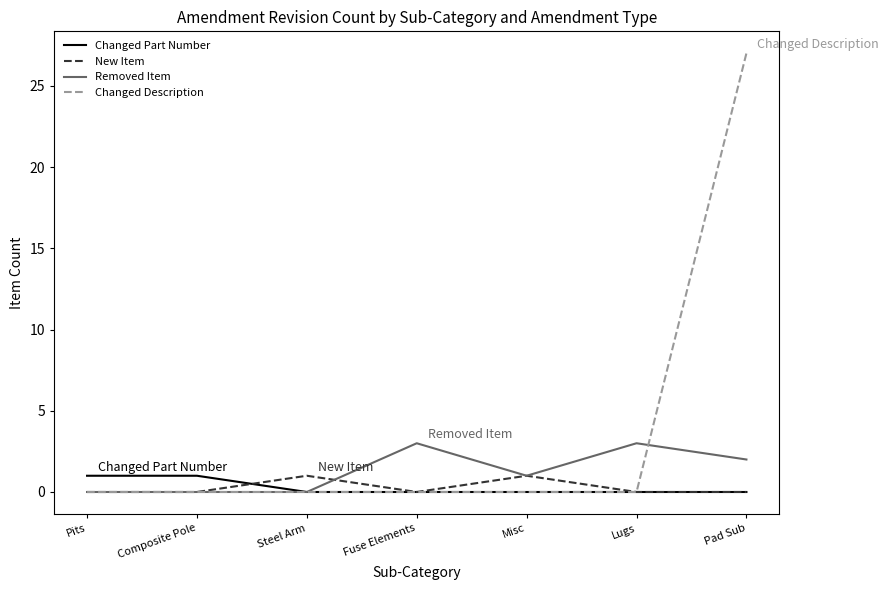

How many series are shown in this chart?

4